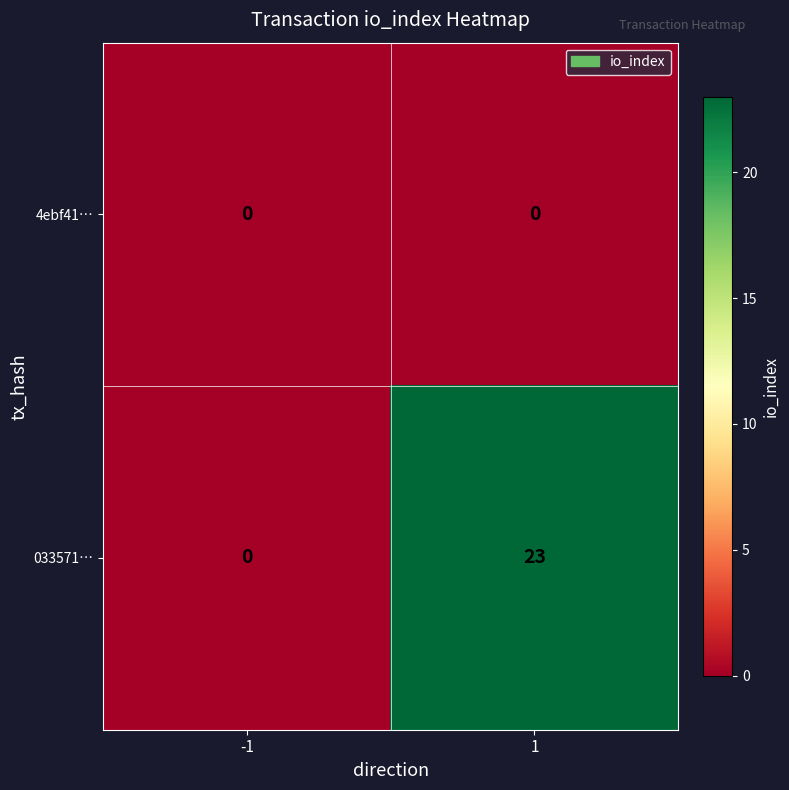

At 1, list the series in order from largest to smallest.

033571…, 4ebf41…